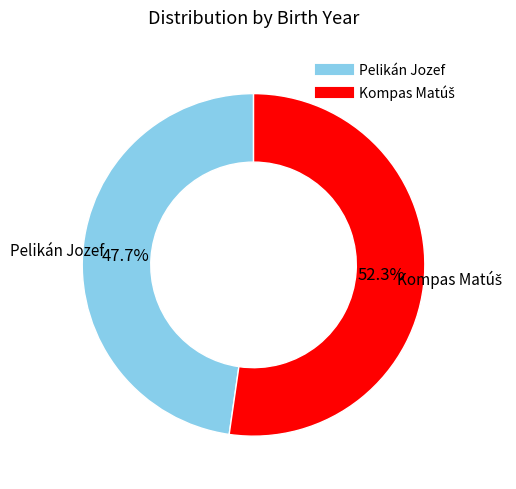

Which slice is the smallest?

Pelikán Jozef